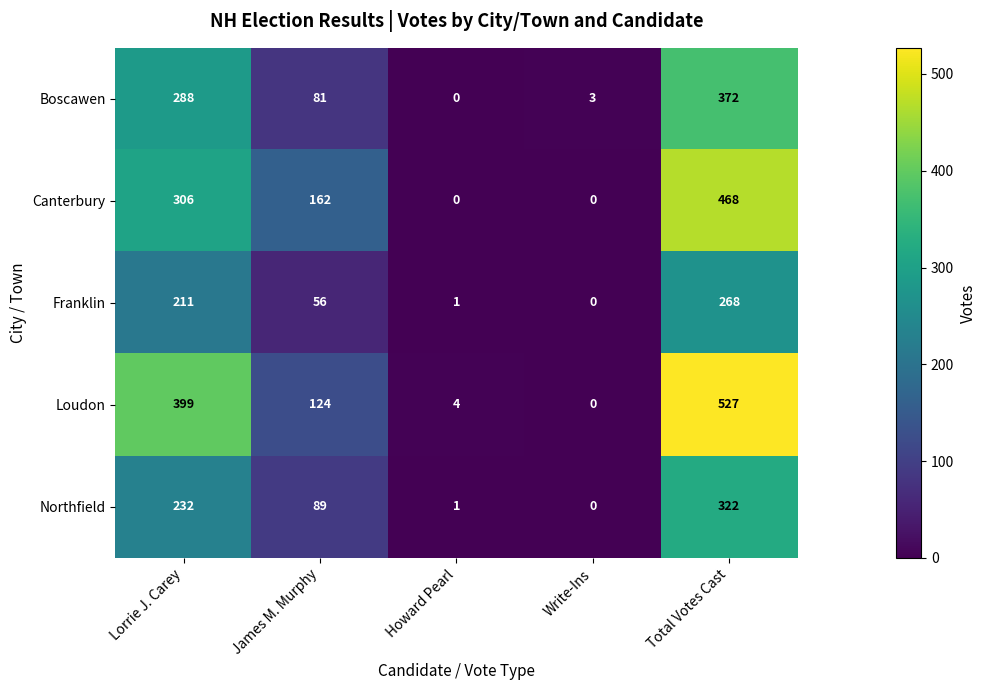

What is the highest value of the Franklin series?

268